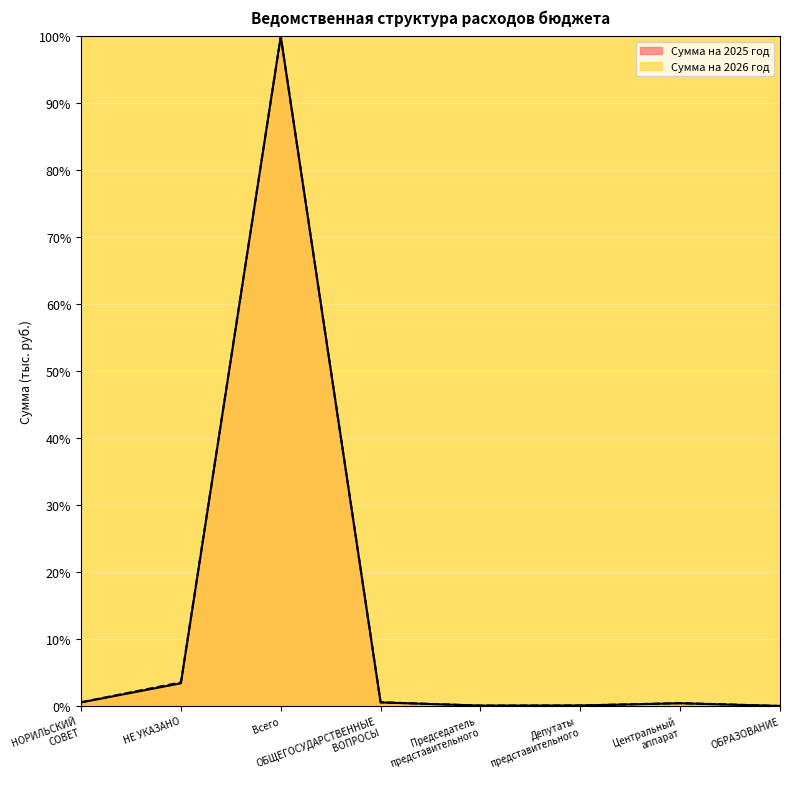

Reading left to right, list all the values displayed in this chart.

Сумма на 2025 год: 0.5	3.4	100.0	0.5	0.1	0.1	0.4	0.0
Сумма на 2026 год: 0.6	3.5	100.0	0.6	0.1	0.1	0.4	0.0